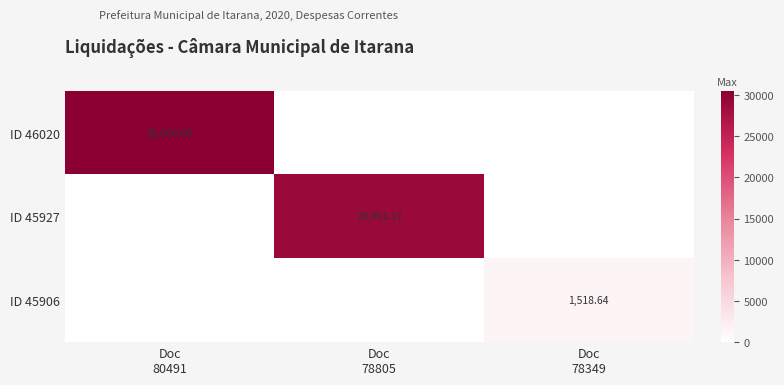

What is the total value across all series at Doc
80491?

30500.0